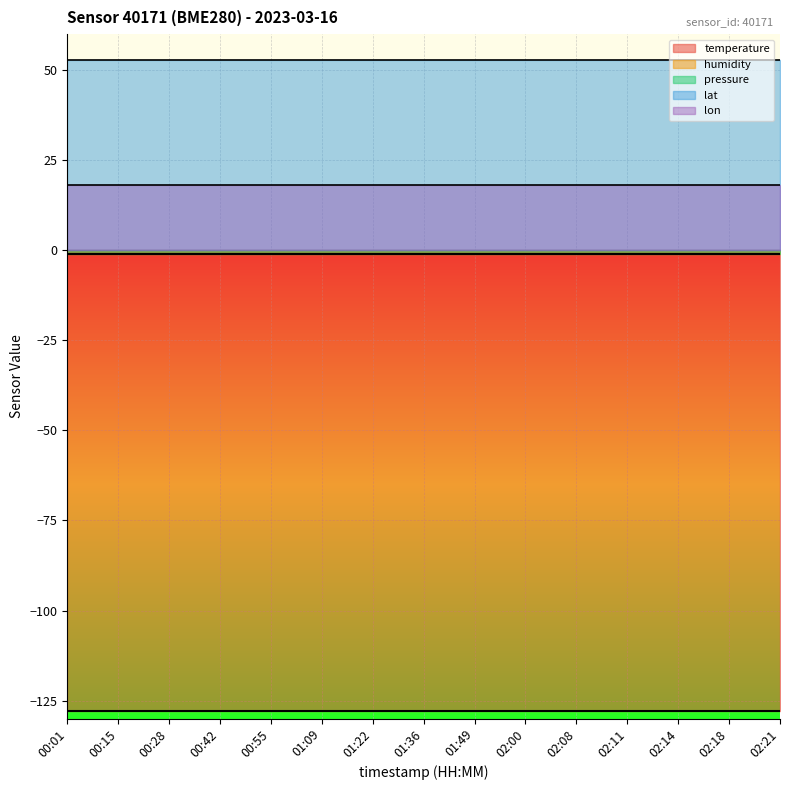

What is the average value of the pressure series?

-1